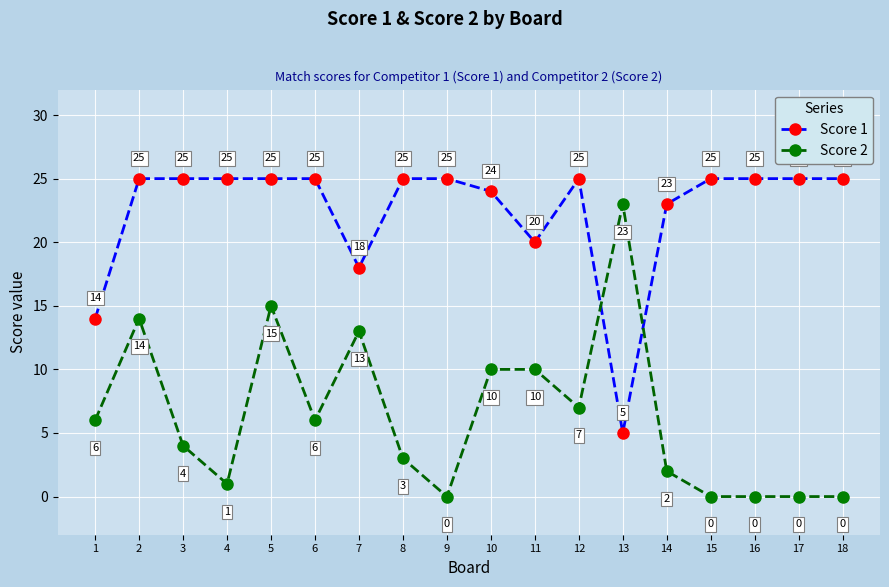

True or false: Score 1 has a value of 2 at 13.

False